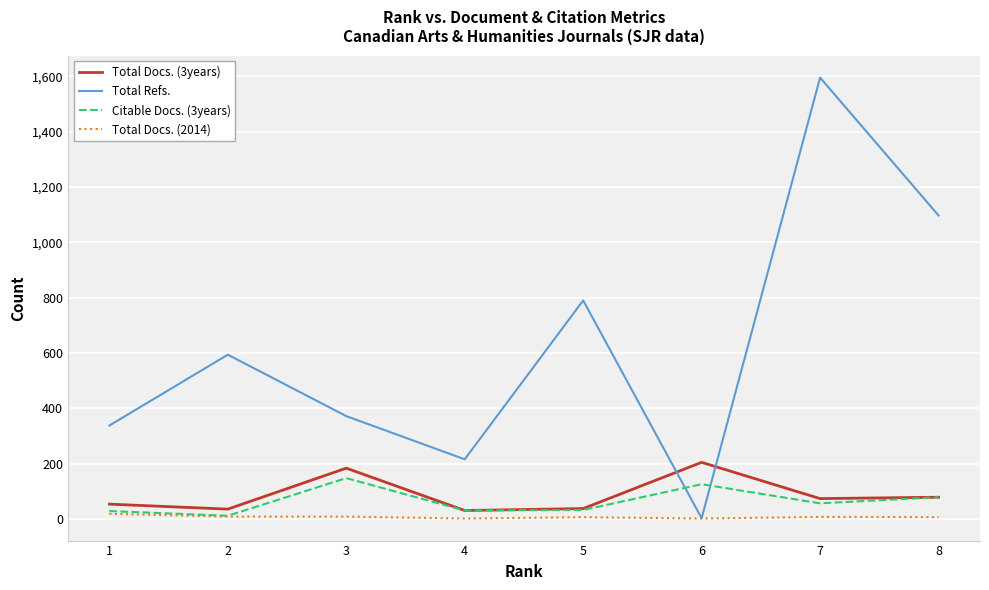

Which series changed the most between 2 and 3?

Total Refs.